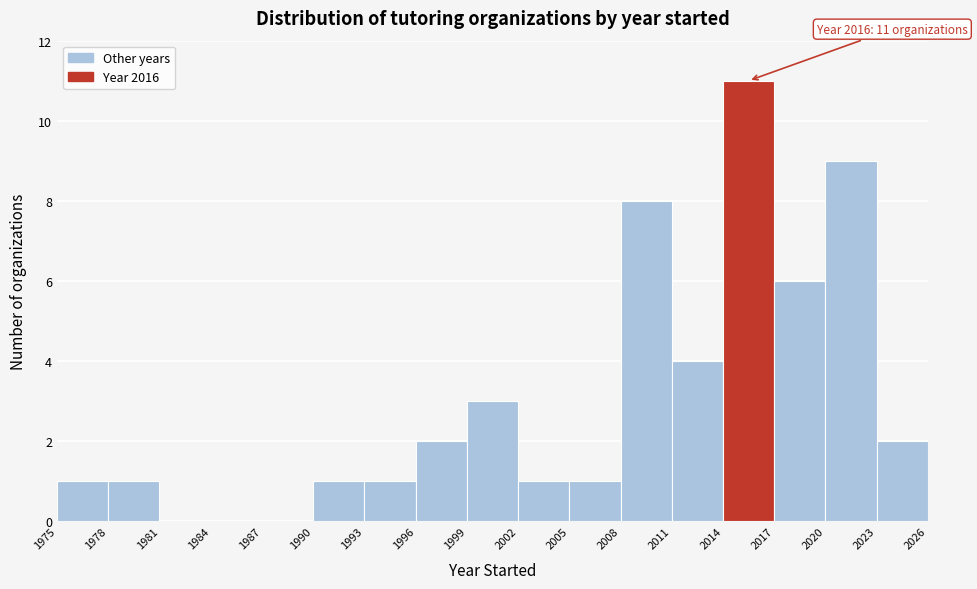

Which range on the x-axis has the tallest bar?

2014 to 2017